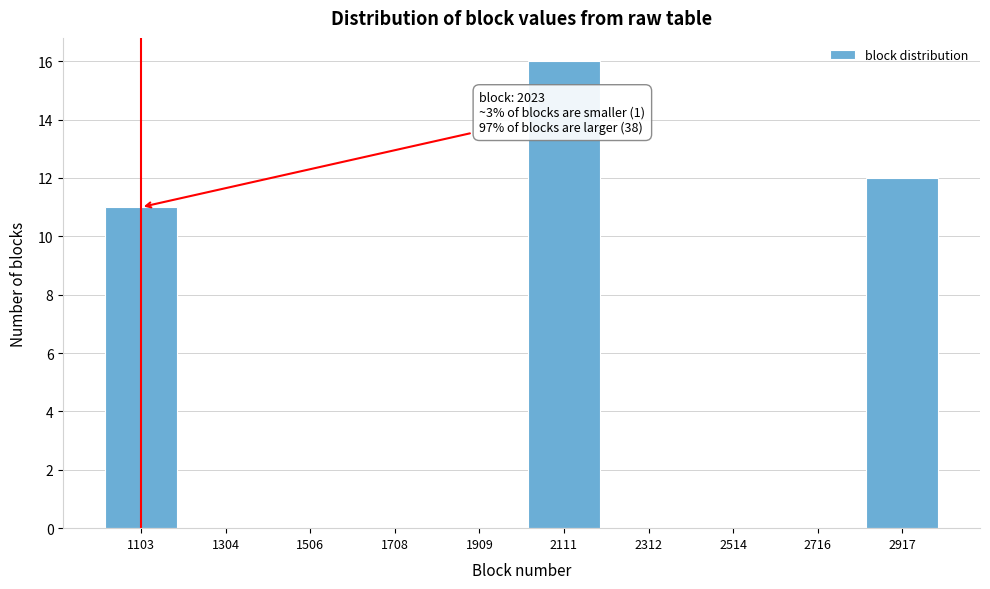

Over which range of the x-axis is the bar tallest?

2000 to 2200